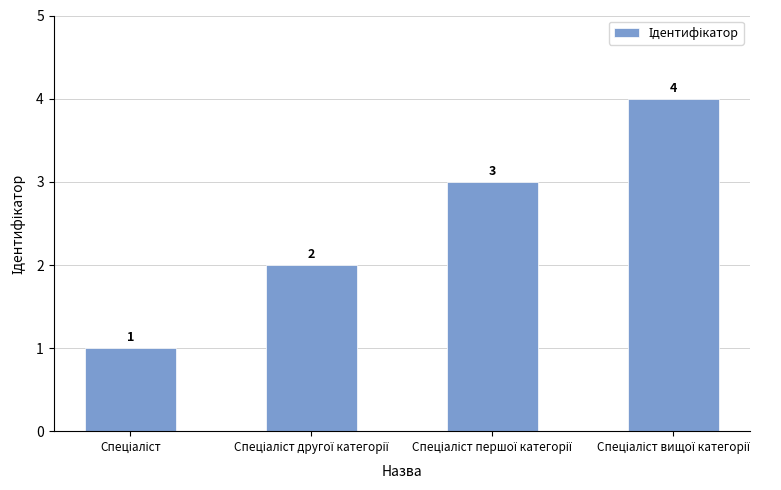

What is the maximum value shown in the chart?

4